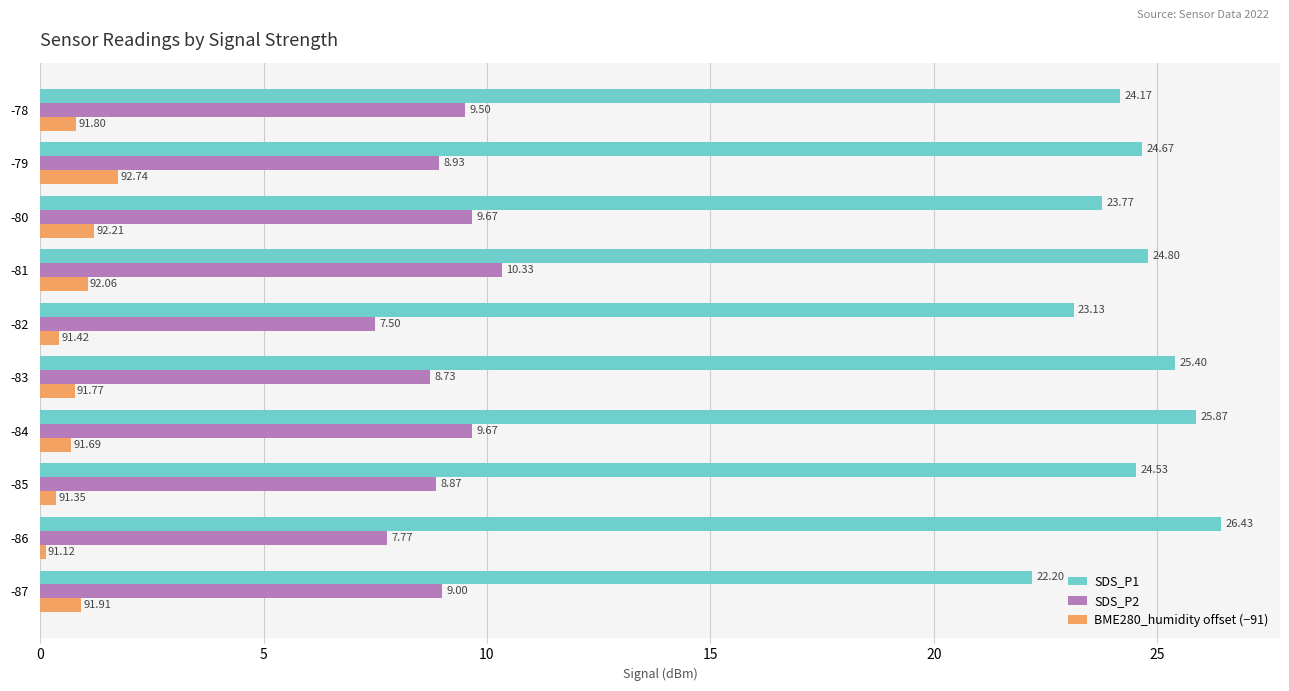

What is the spread (max minus min) of values at -80?

22.6